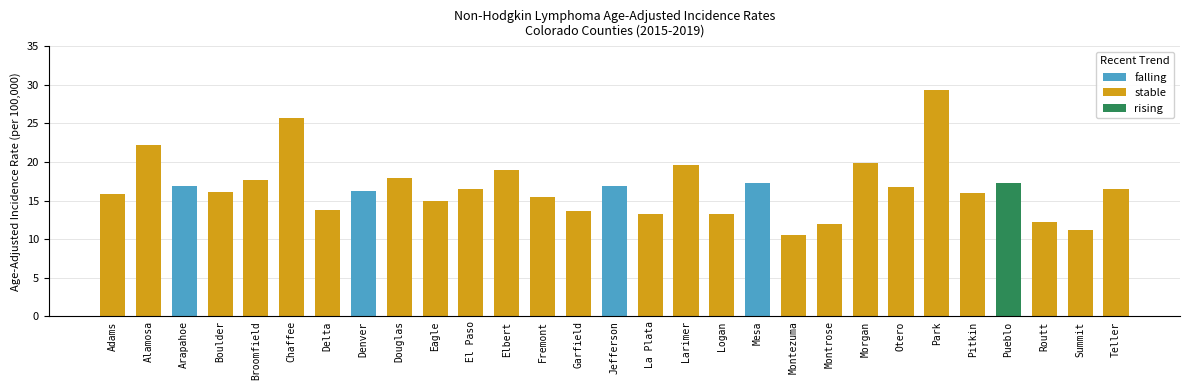

Reading left to right, extract all data points from this chart.

15.9	22.2	16.9	16.1	17.6	25.7	13.8	16.3	17.9	15.0	16.5	18.9	15.4	13.7	16.9	13.2	19.6	13.2	17.3	10.5	12.0	19.8	16.8	29.3	16.0	17.3	12.2	11.2	16.5